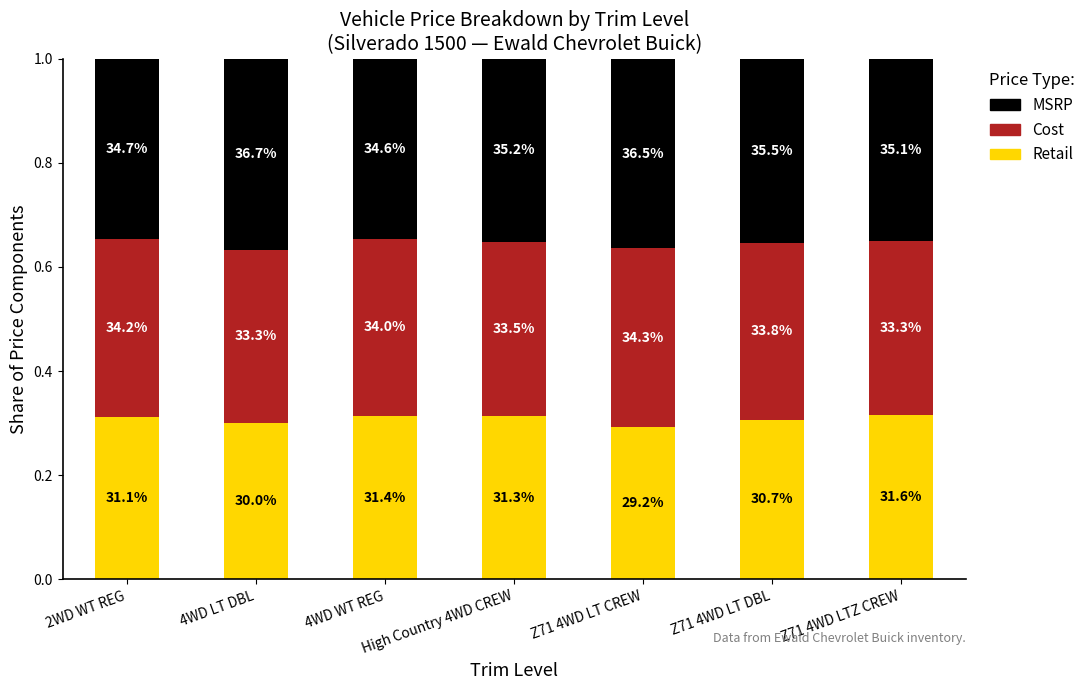

Count the Cost values in the range 0 to 1.

7